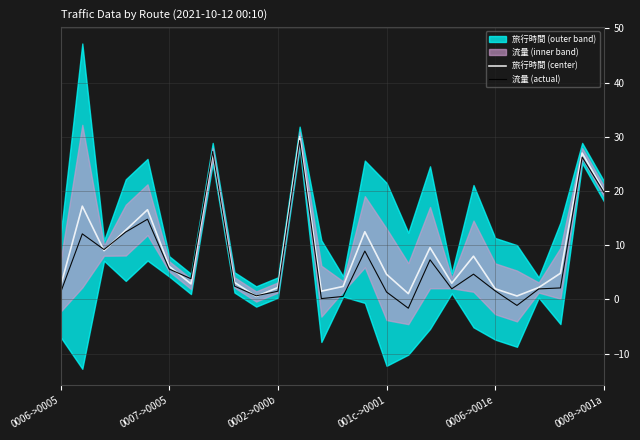

Reading left to right, extract all data points from this chart.

旅行時間 (center): 2.4	17.2	9.0	12.8	16.6	6.1	2.9	27.0	3.1	0.6	2.2	30.0	1.5	2.4	12.5	4.6	1.1	9.6	3.0	8.0	2.0	0.6	2.2	4.8	27.0	20.0
流量 (actual): 1.3	12.1	9.2	12.4	14.8	5.6	3.8	27.3	2.5	0.7	1.5	29.3	0.2	0.6	8.9	1.4	-1.6	7.3	2.0	4.7	1.6	-1.1	1.9	2.1	26.3	19.8